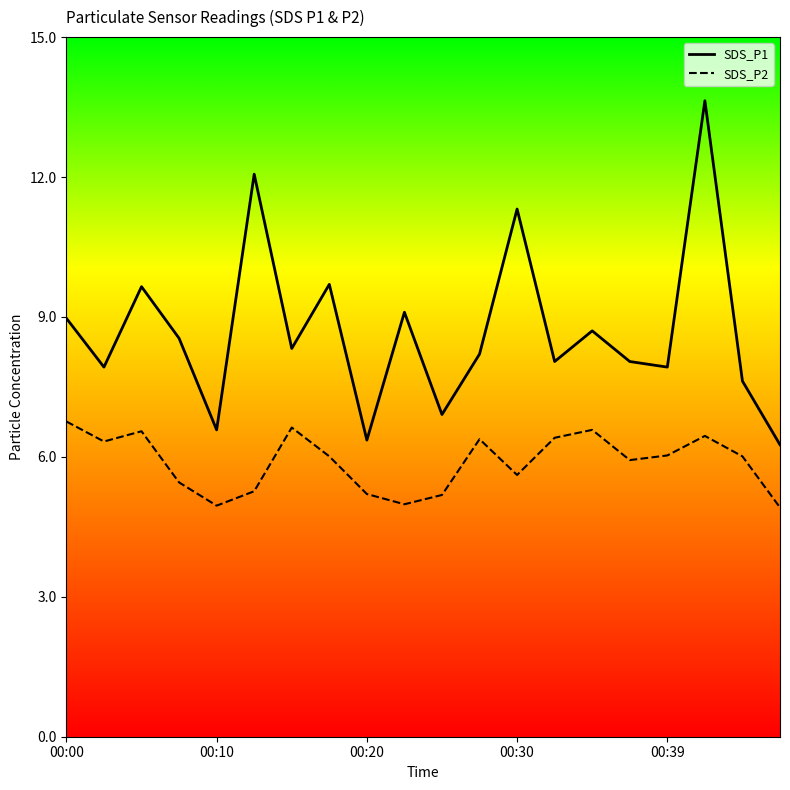

In SDS_P2, how many points are lower than both neighbors (excluding endpoints)?

5